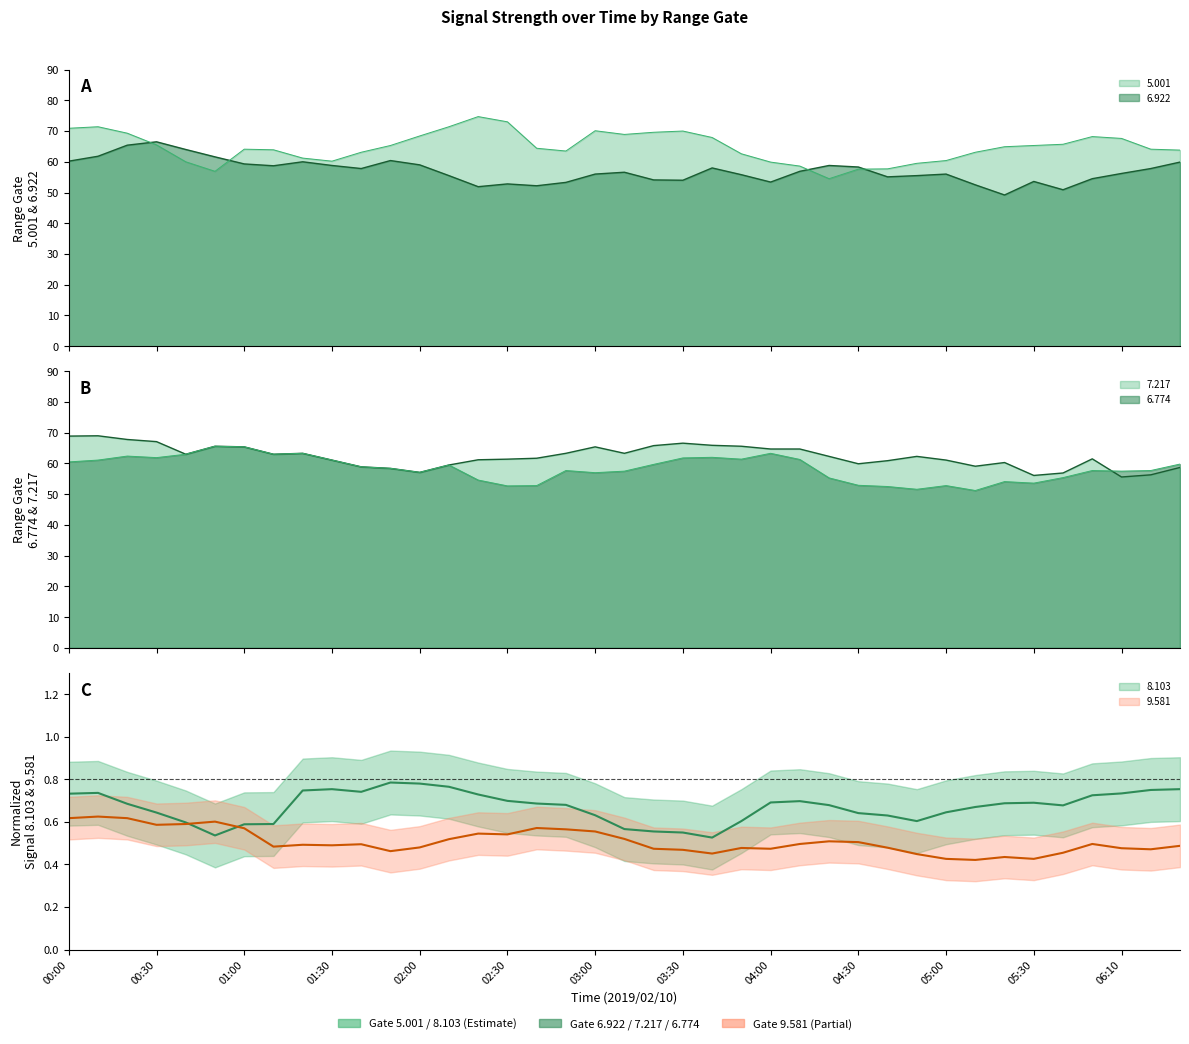

At which label is 6.774 closest to 58?

2019/02/10 02:50